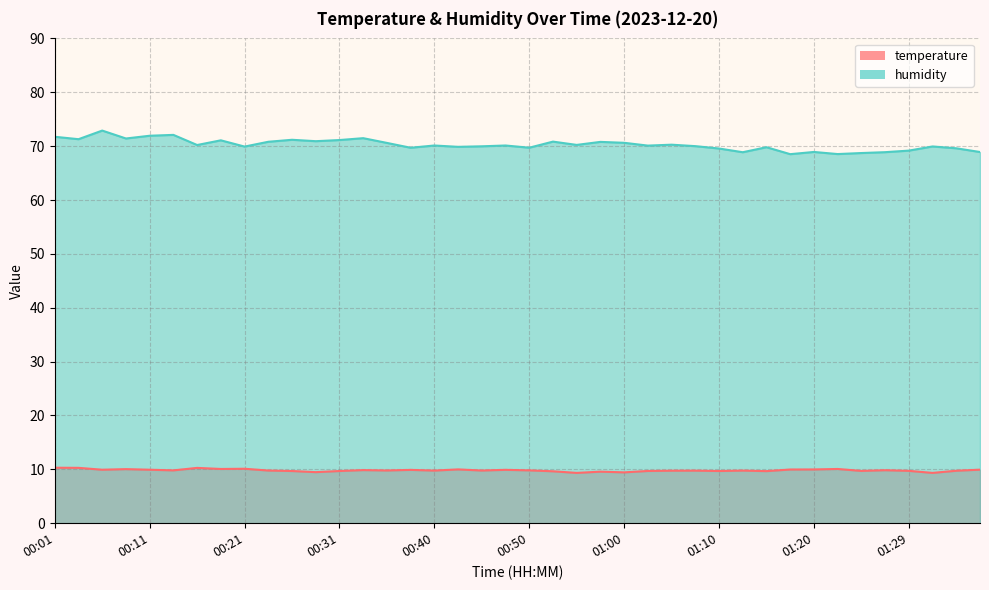

At which category does humidity reach its first local peak?

00:06